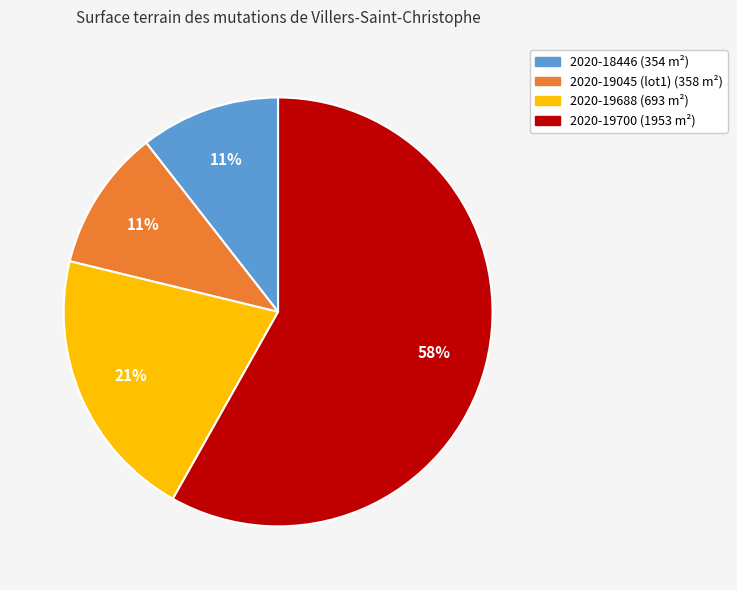

Is the sum of 2020-19688 and 2020-19700 greater than half?

Yes